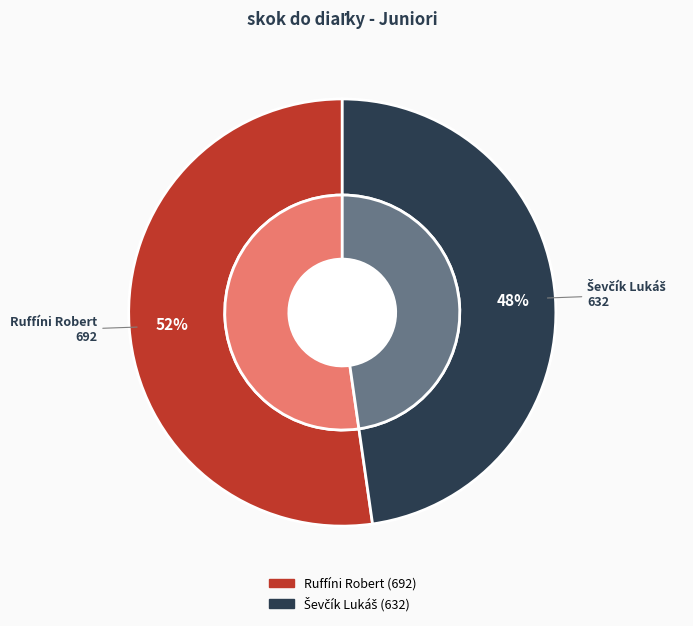

What is the change in value from Ruffíni Robert to Ševčík Lukáš?

-60